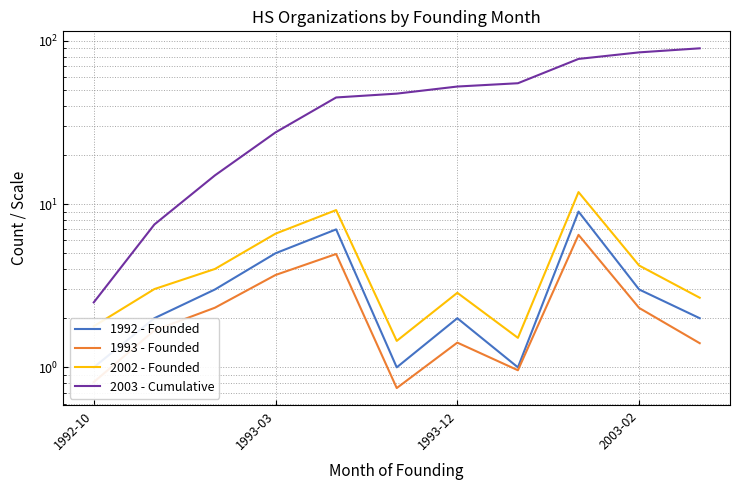

What is the difference between the highest and lowest values at 7?

54.0